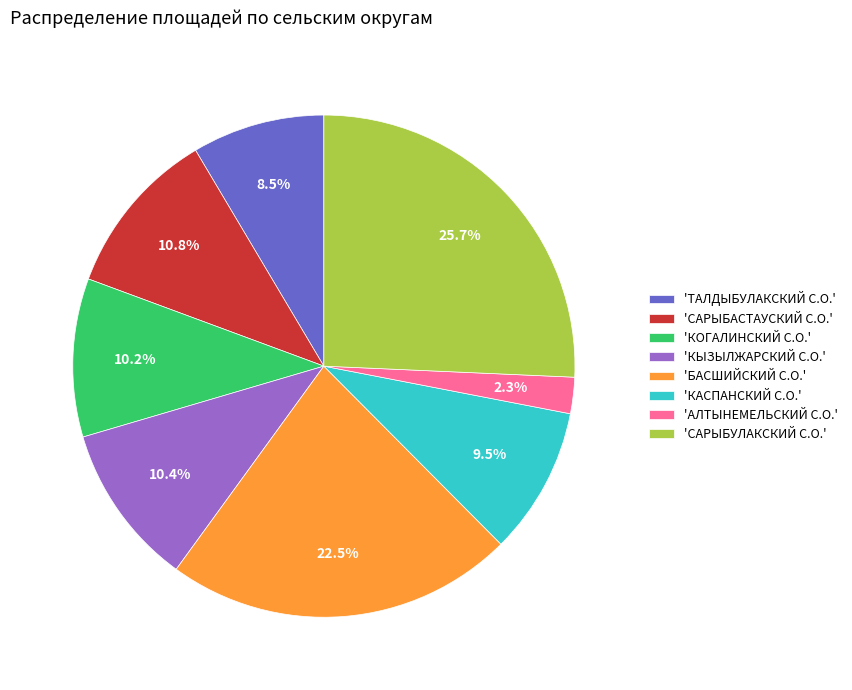

What is the ratio of the value at 'САРЫБАСТАУСКИЙ С.О.' to the value at 'БАСШИЙСКИЙ С.О.'?

0.5